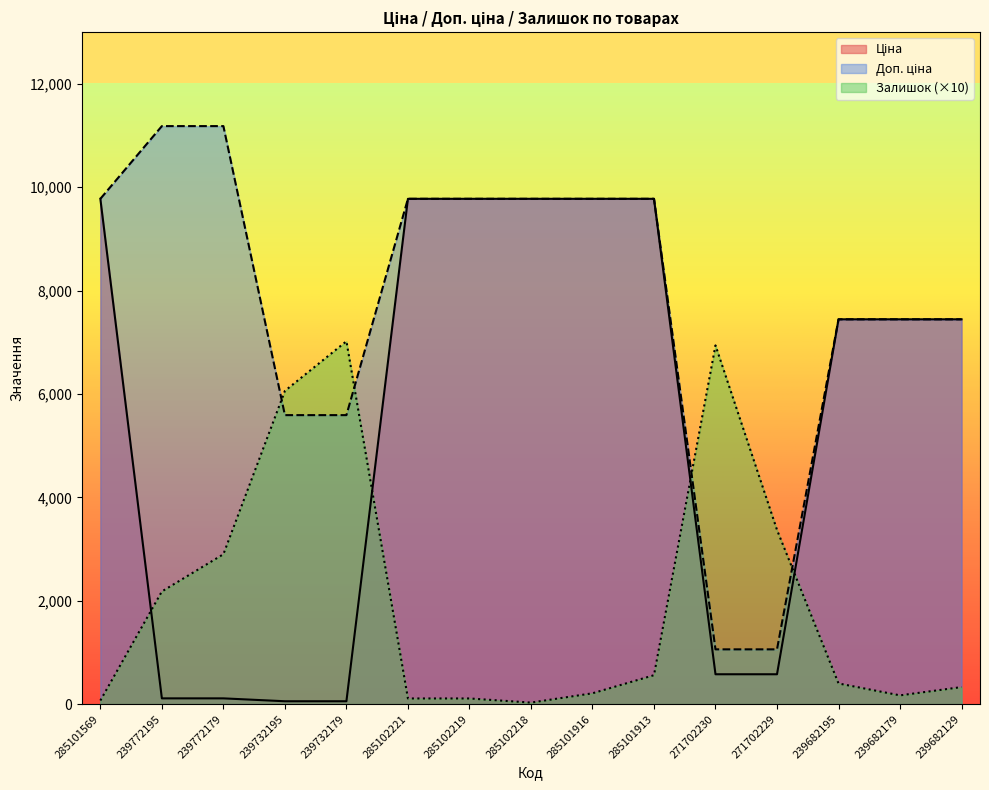

At 239732179, list the series in order from smallest to largest.

Ціна, Доп. ціна, Залишок